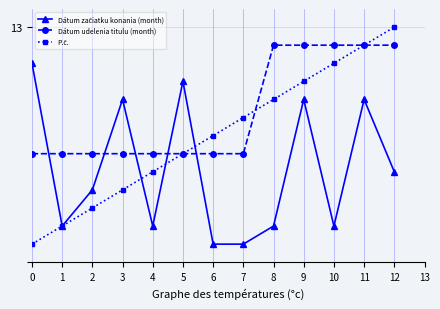

At which label does Dátum začiatku konania (month) reach its minimum?

6